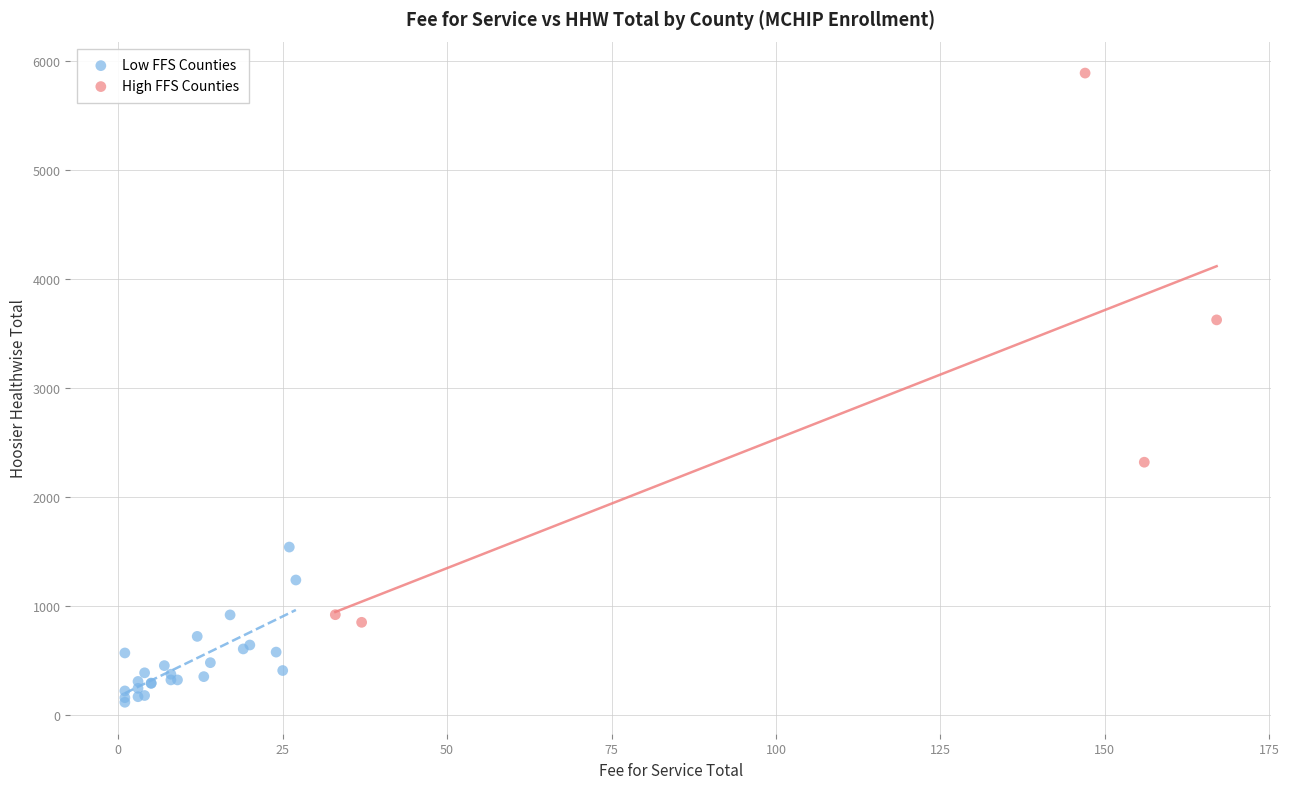

Which series reaches the minimum Y coordinate?

Low FFS Counties